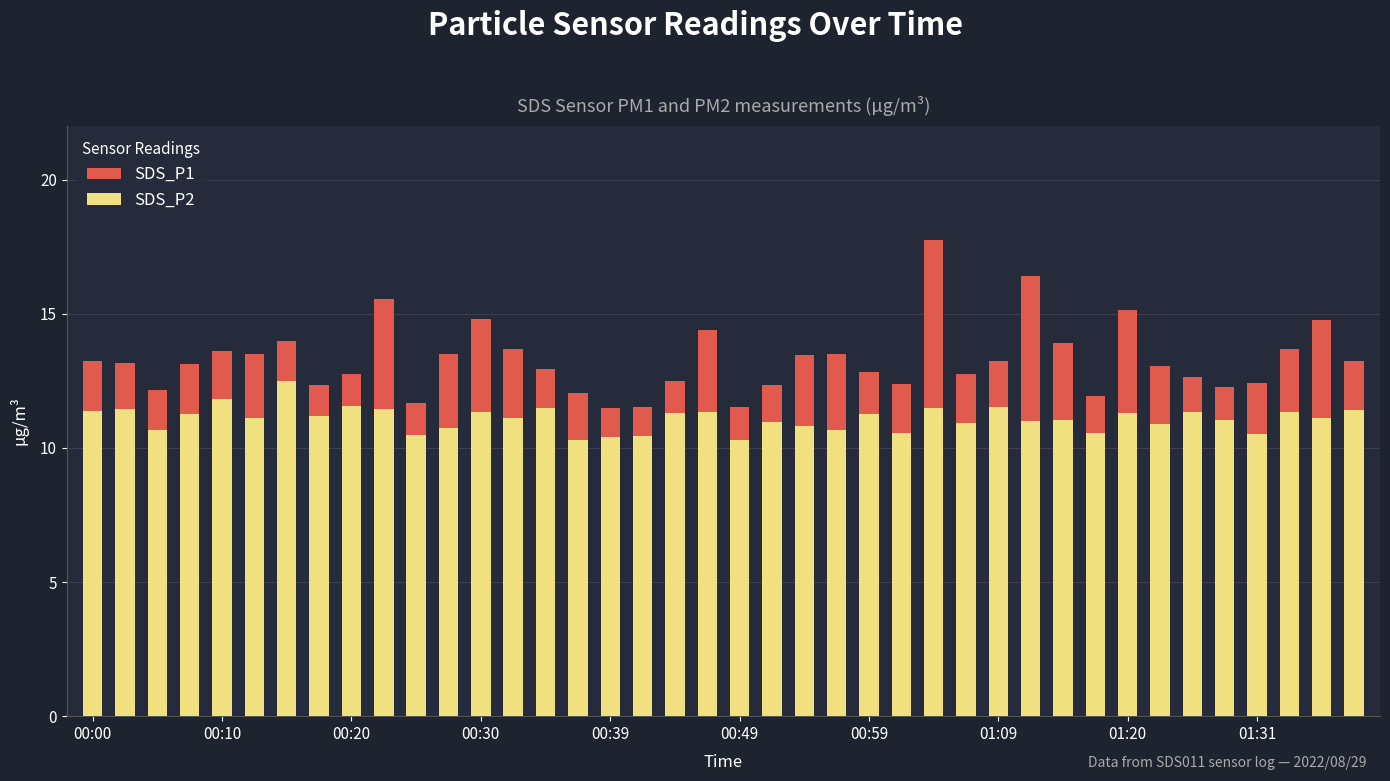

How many groups of bars are there?

40